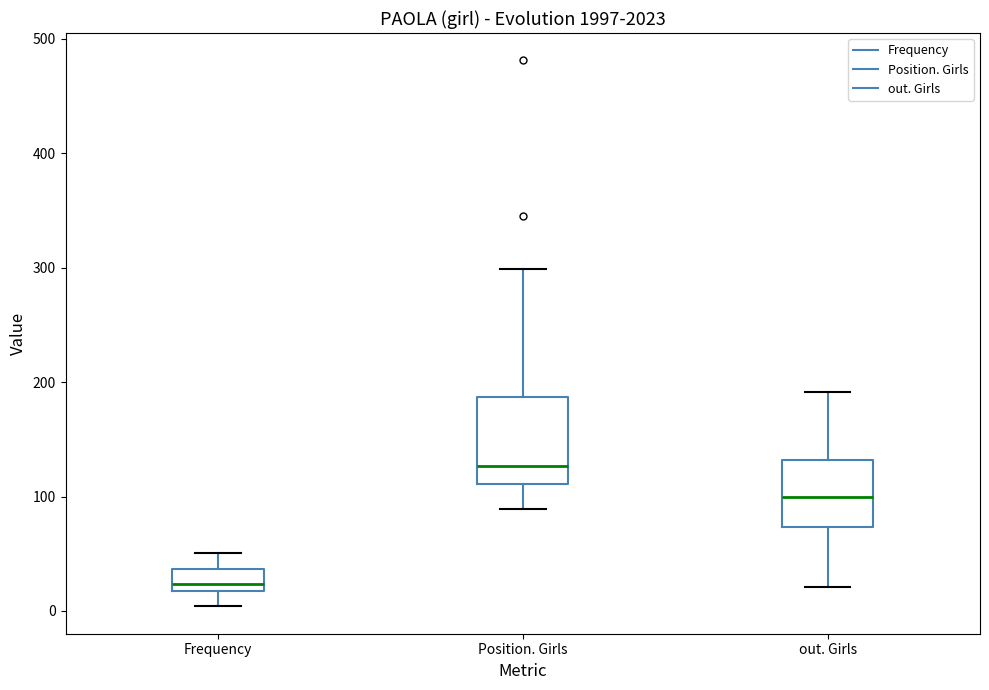

Comparing the boxes themselves (not the whiskers), which one is the tallest?

Position. Girls